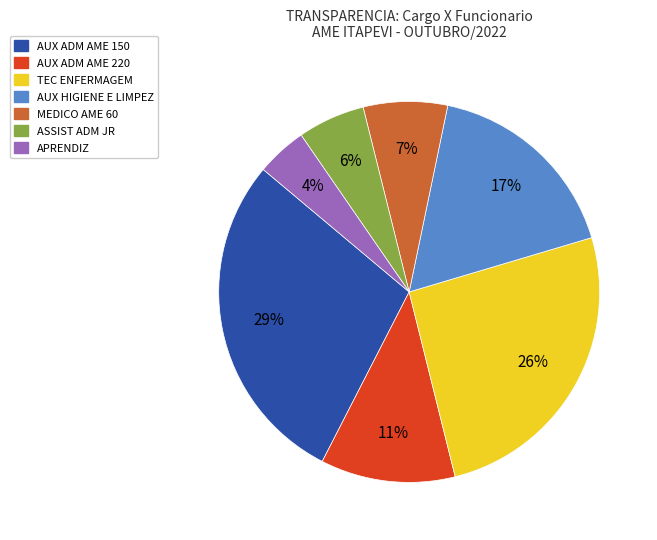

Does any single category account for the majority?

No